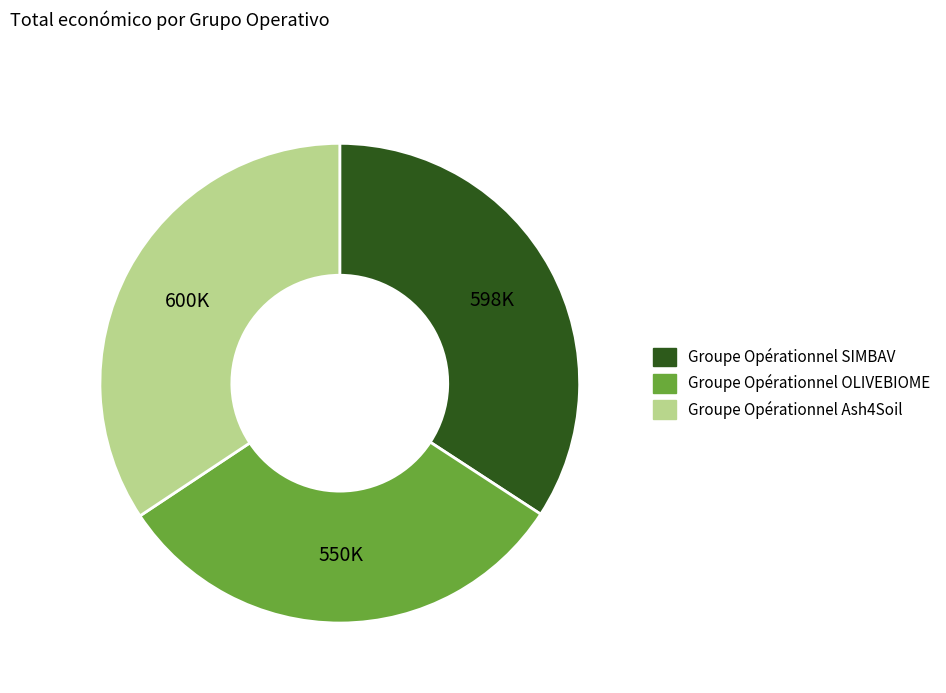

Which has a higher value, Groupe Opérationnel OLIVEBIOME or Groupe Opérationnel Ash4Soil?

Groupe Opérationnel Ash4Soil